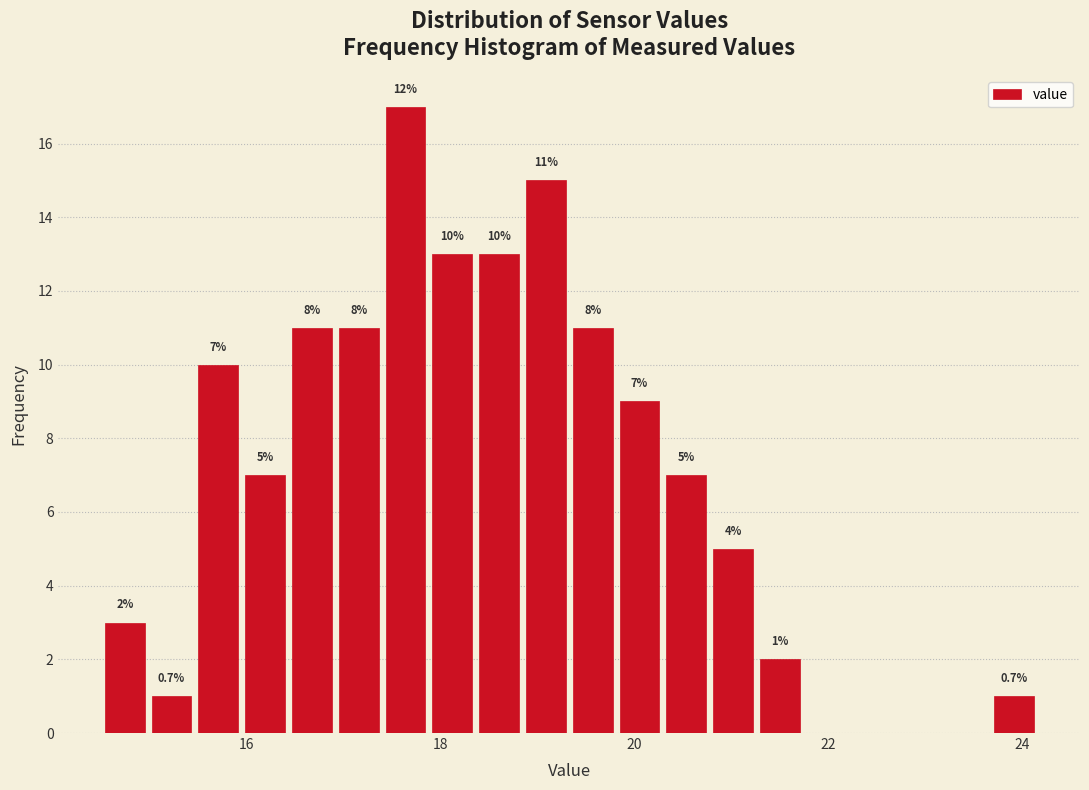

Around what value on the x-axis is the tallest bar? Give the approximate position of its centre, as read against the axis.

17.6